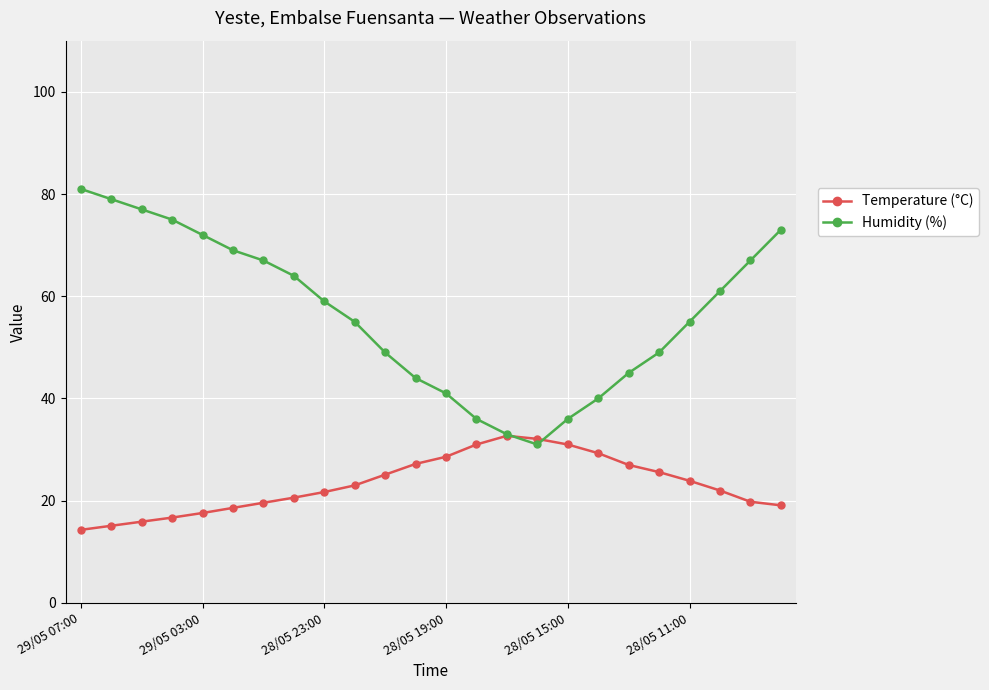

What is the value of the Temperature (°C) point at the 3rd from the left?

15.9